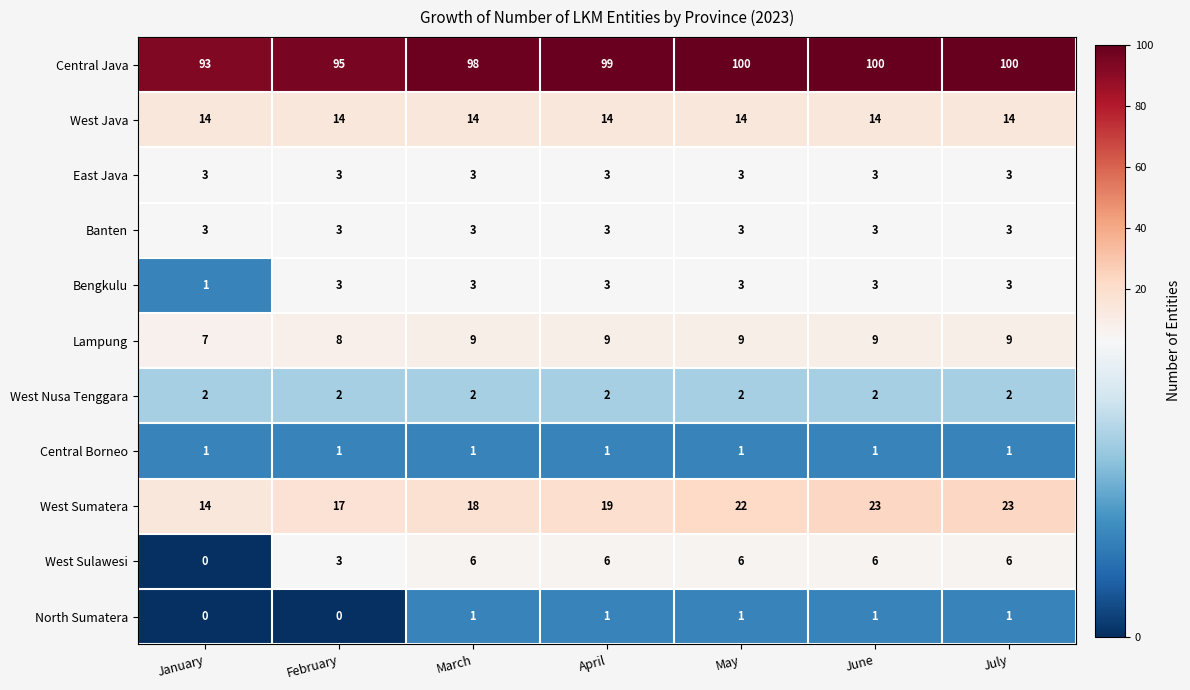

What is the difference between the maximum and second lowest values in the West Sulawesi series?

3